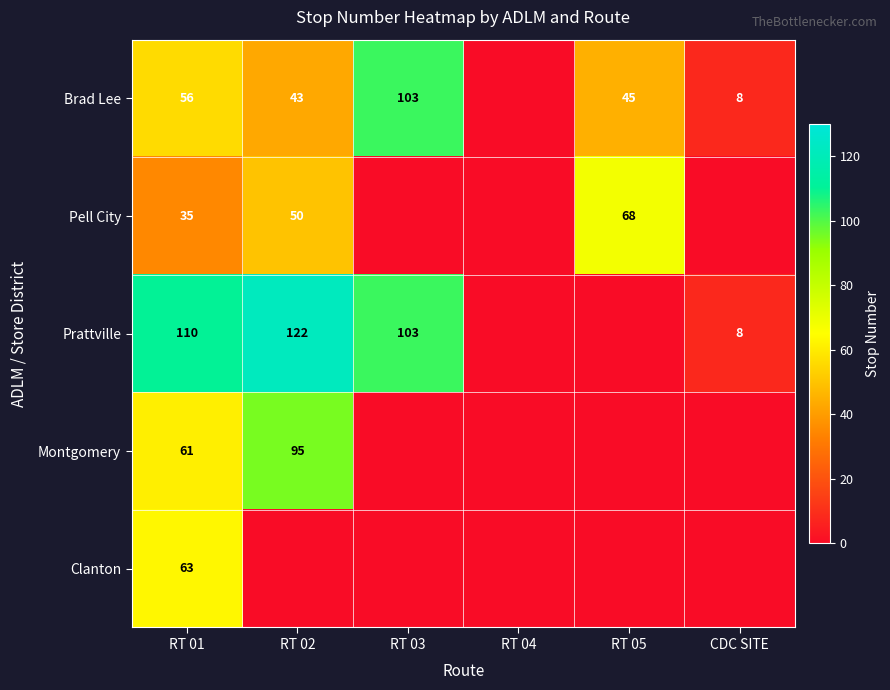

Is the value of Pell City at RT 02 greater than the value of Prattville at RT 01?

No